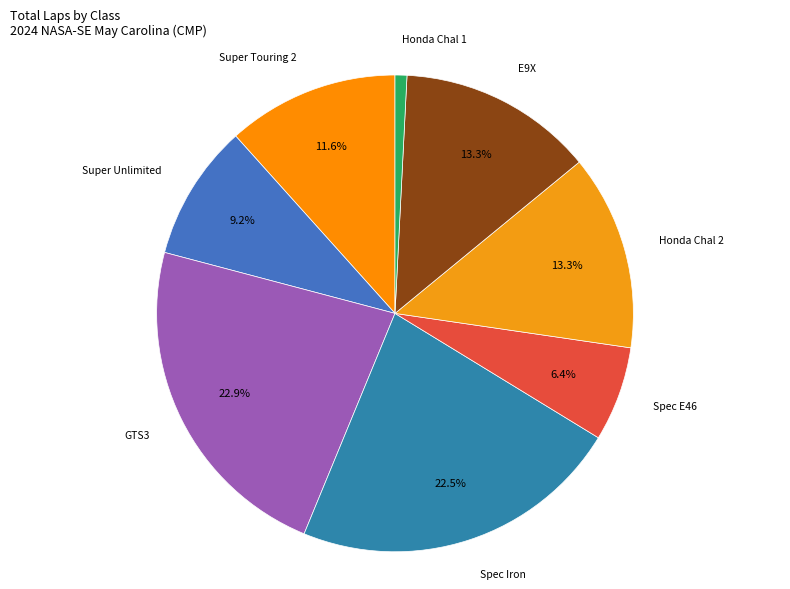

How many segments does this pie chart have?

8